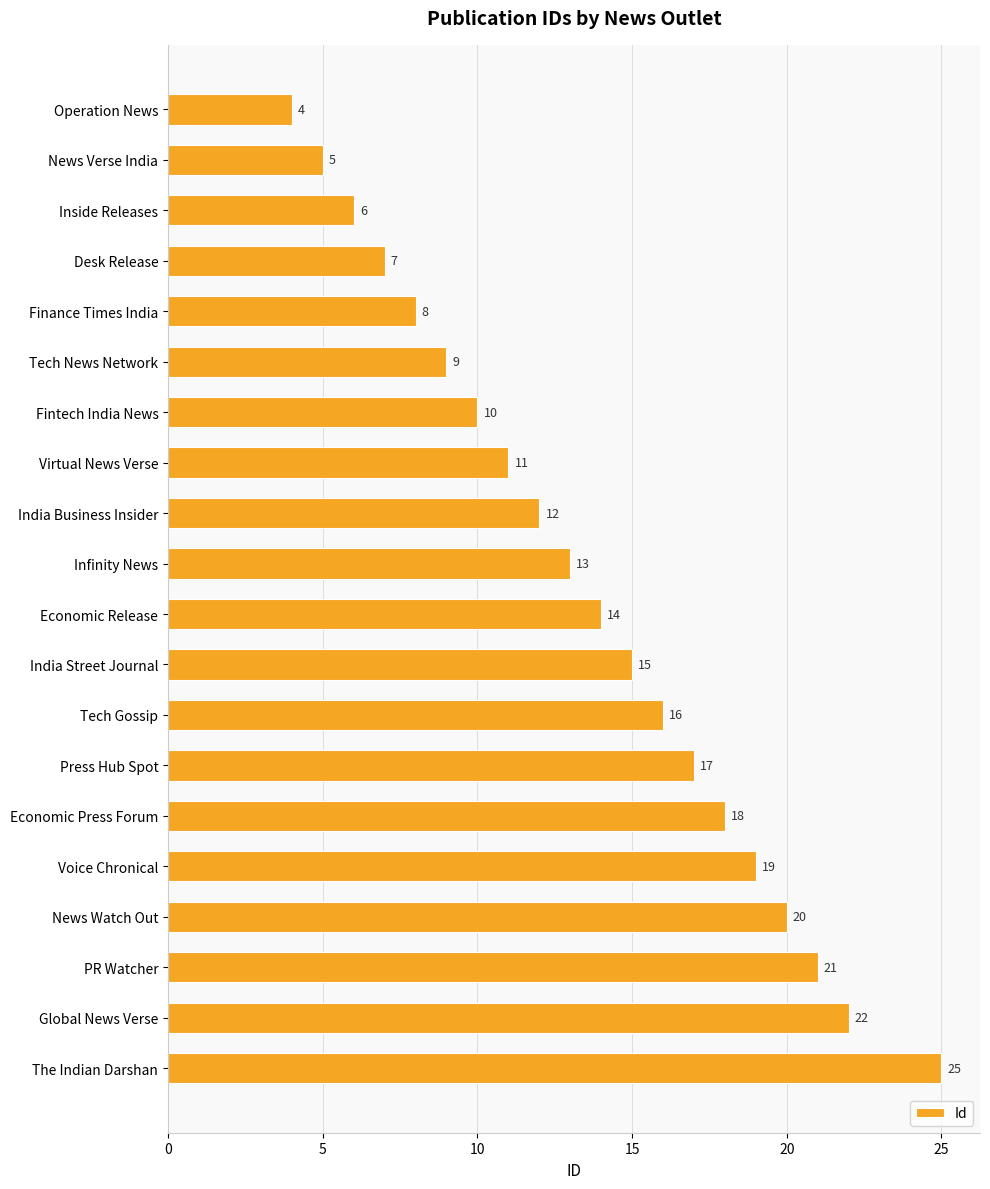

Is it true that the value at Fintech India News is 14?

False